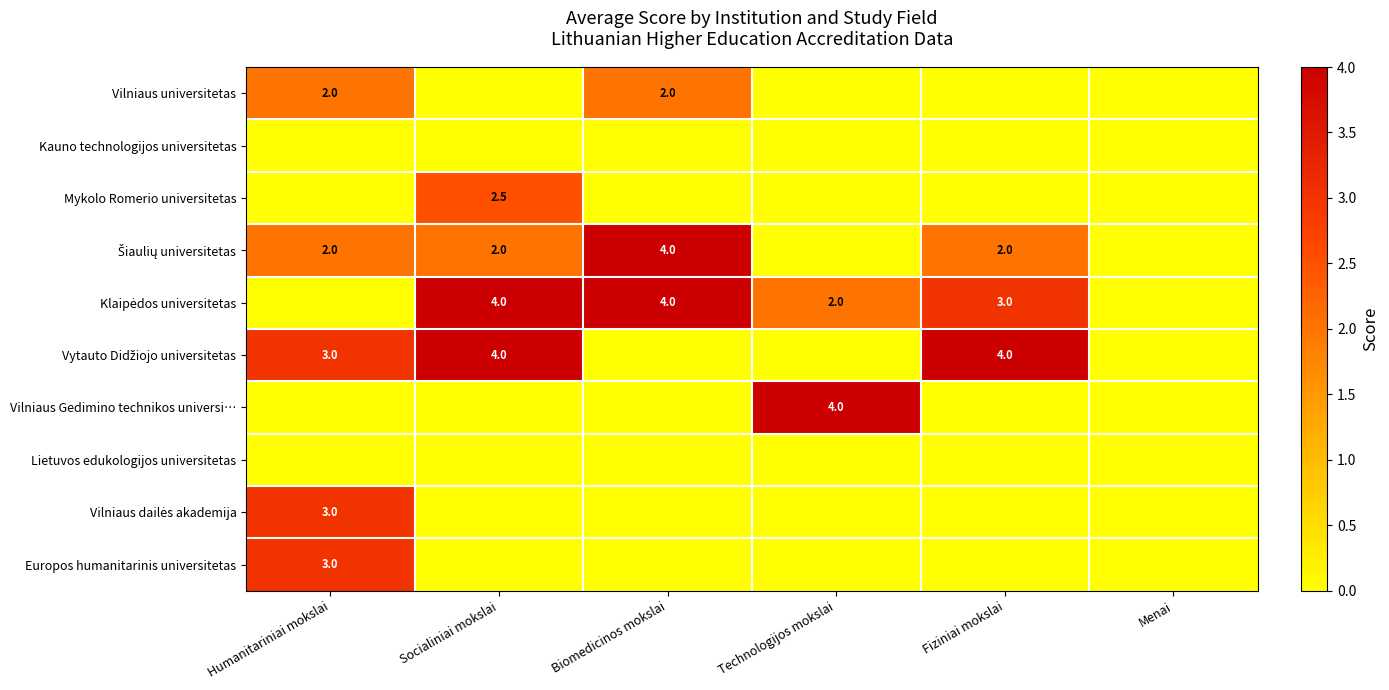

Count the number of data series in this chart.

10